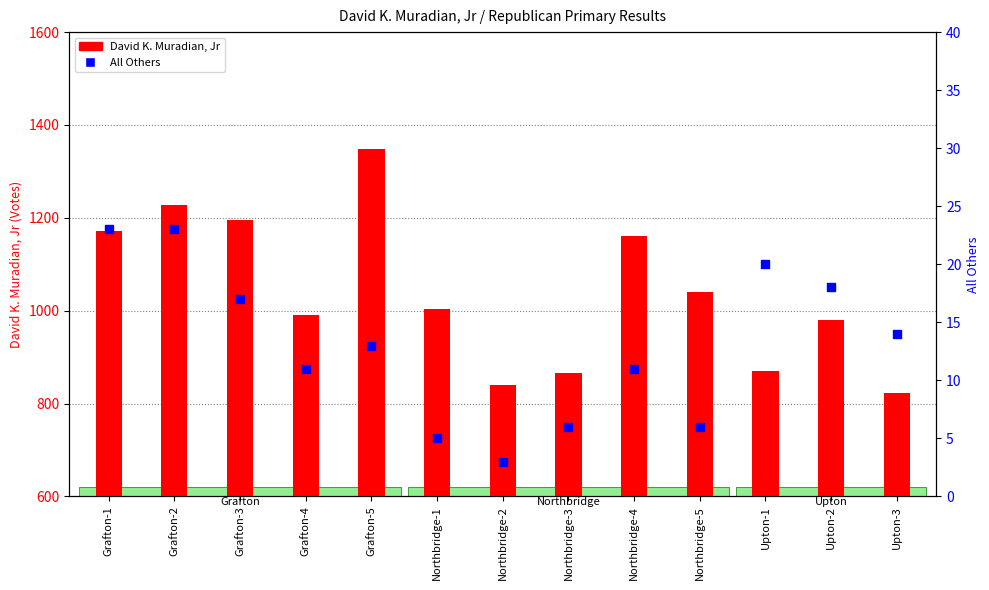

At how many categories does at least one series exceed 781?

13